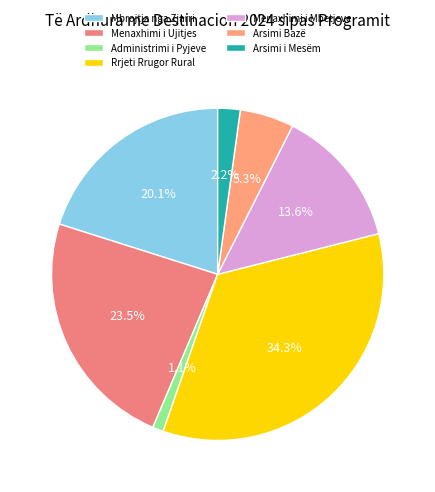

Between Arsimi i Mesëm and Menaxhimi i Mbetjeve, which is larger?

Menaxhimi i Mbetjeve